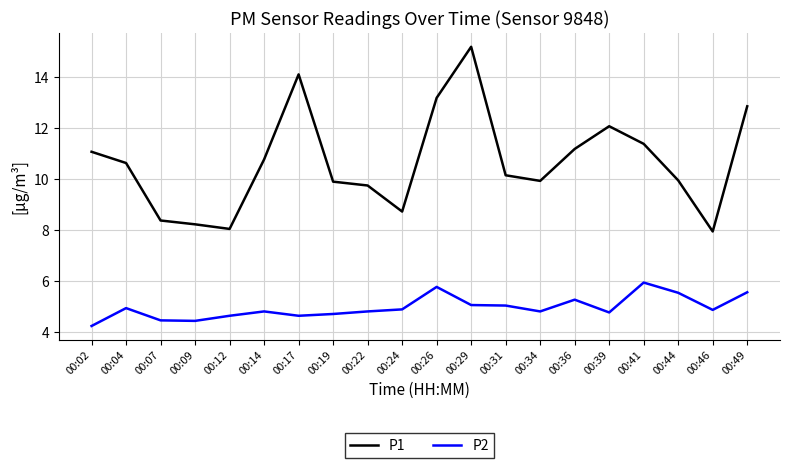

True or false: P1 and P2 intersect in this chart.

False